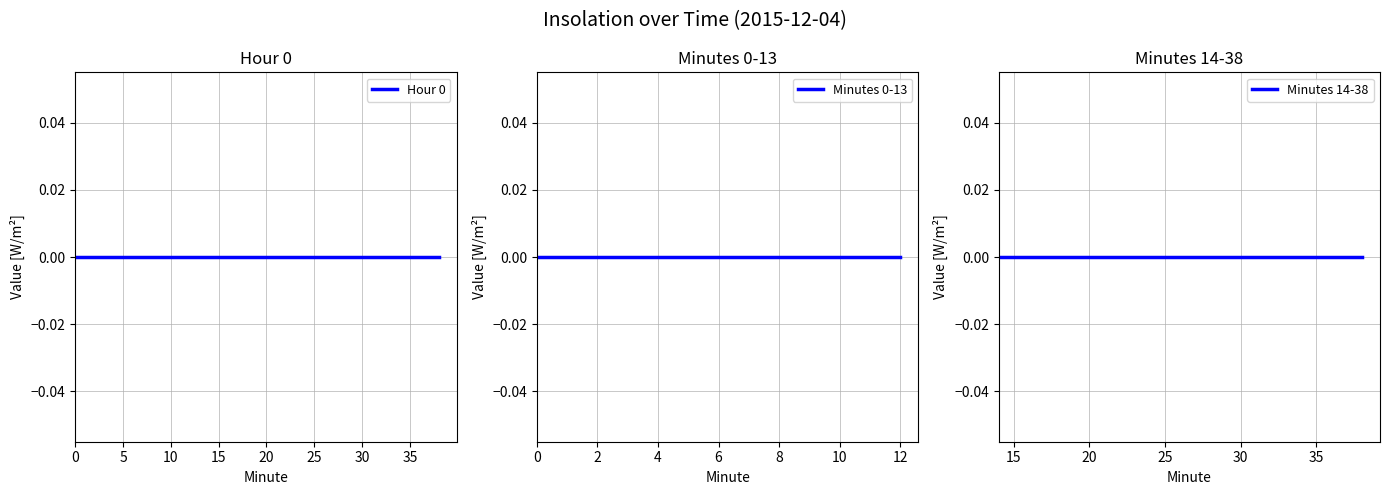

True or false: Minute and Value cross at least once.

False